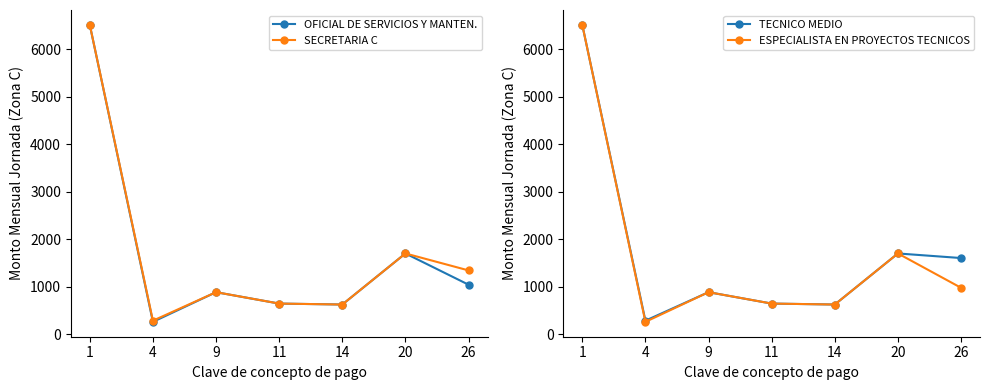

At which category is the sum across all series the highest?

1